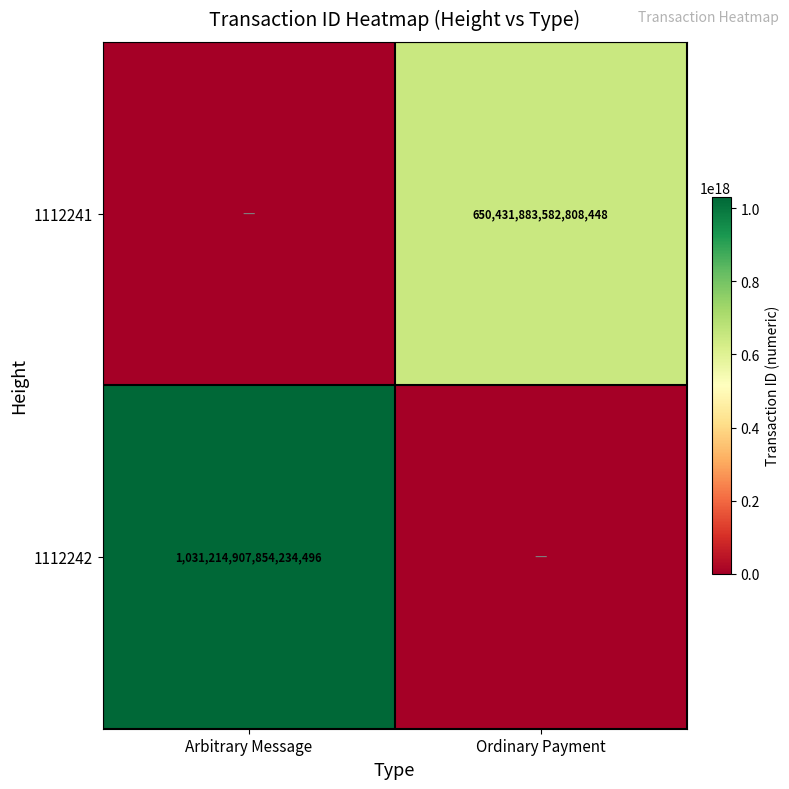

The value of 1112242 at Arbitrary Message is 591706846830244352. True or false?

False